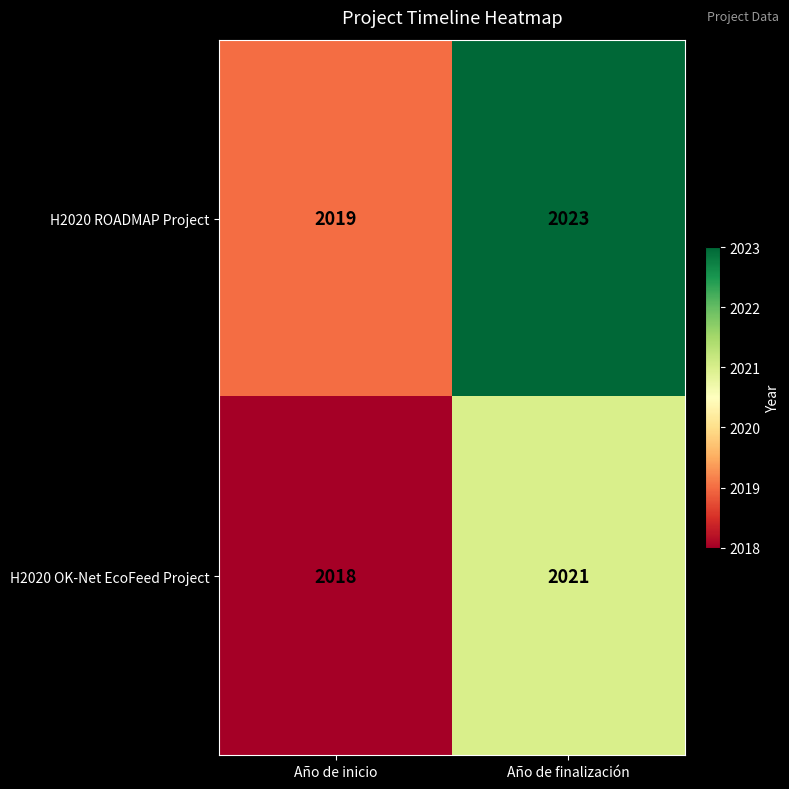

Reading left to right, what are all the values shown in this chart?

H2020 ROADMAP Project: Año de inicio=2019	Año de finalización=2023
H2020 OK-Net EcoFeed Project: Año de inicio=2018	Año de finalización=2021